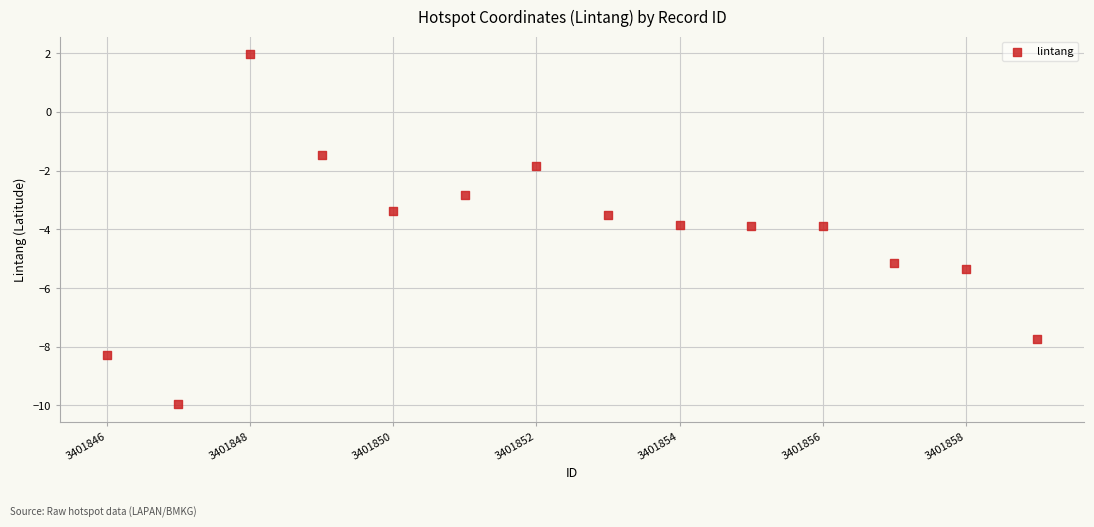

What is the range of Y values (max minus min)?

11.9